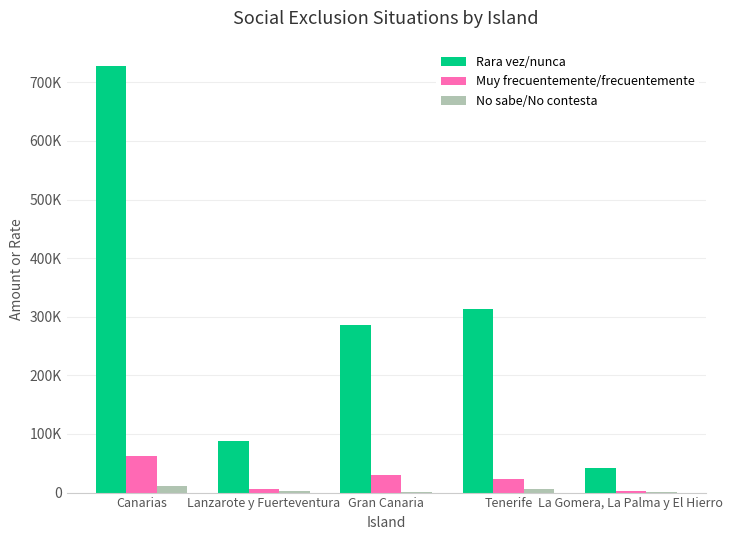

What are all the series names shown in the legend?

Rara vez/nunca, Muy frecuentemente/frecuentemente, No sabe/No contesta